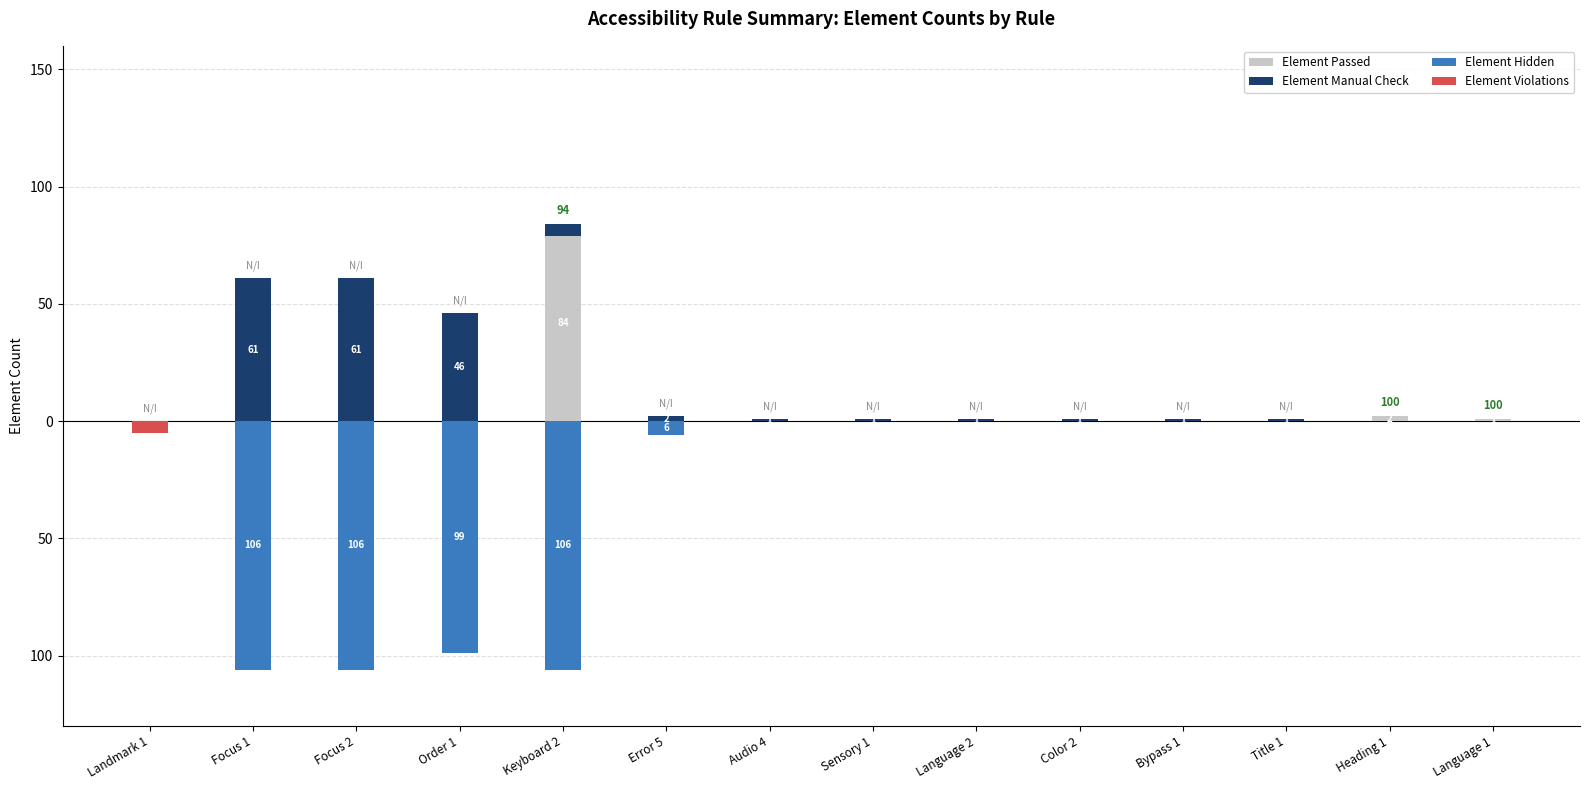

Which series changed the most between Keyboard 2 and Title 1?

Element Hidden